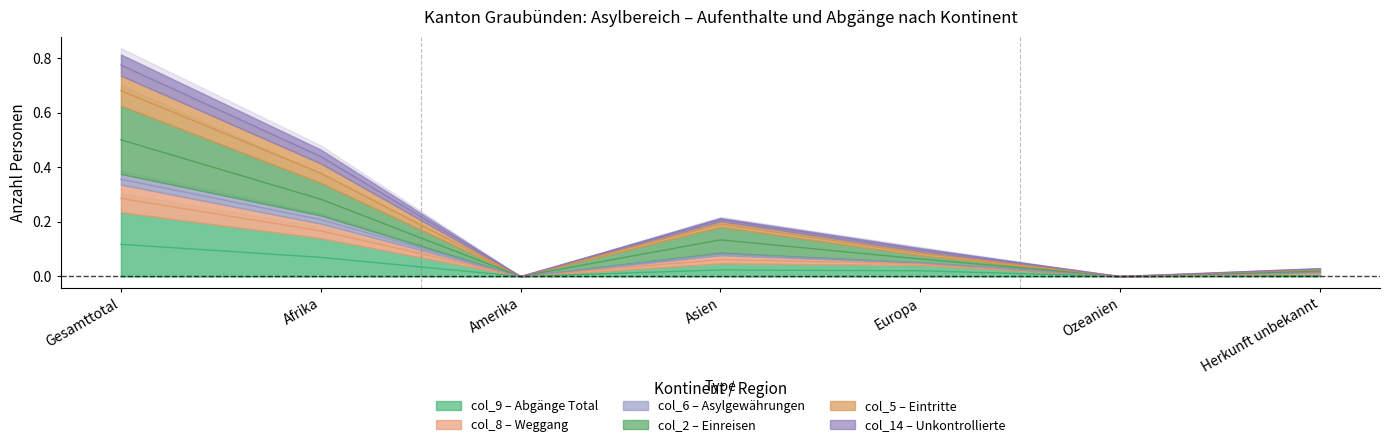

Which category has the lowest value in the col_5 (Eintritte) series?

Amerika